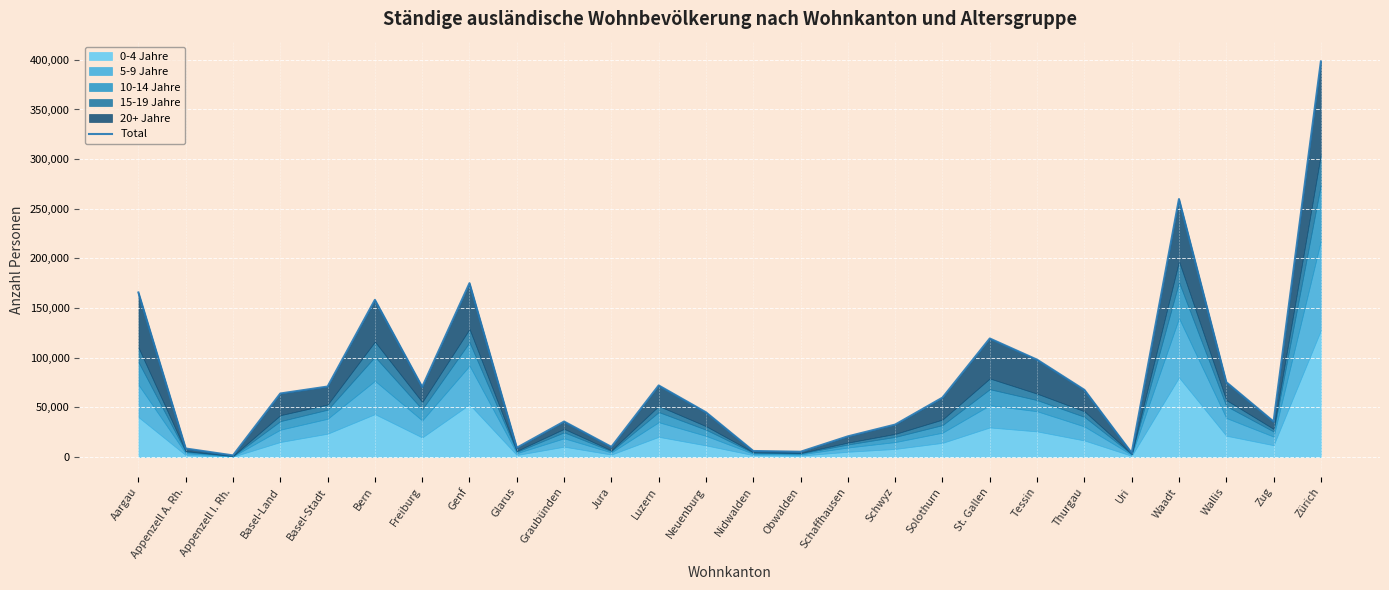

Which label corresponds to the smallest value in the chart?

Appenzell I. Rh.